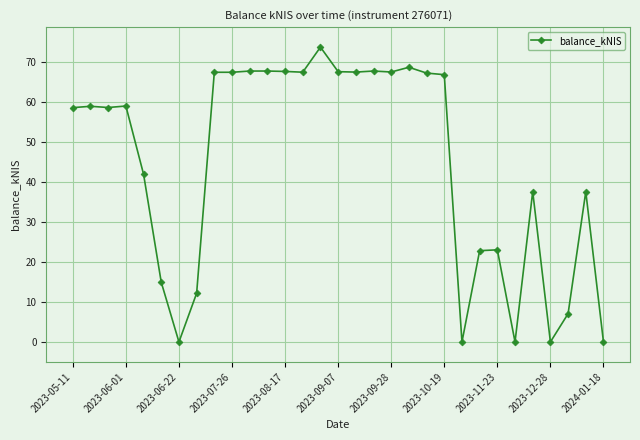

What is the maximum value shown in the chart?

73.8